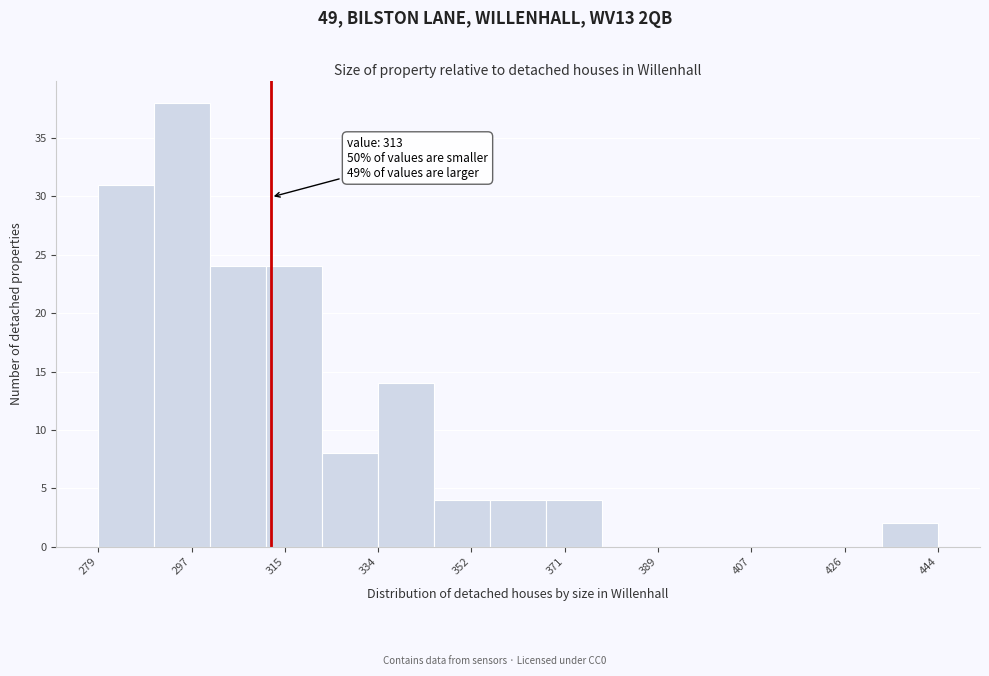

Which range on the x-axis has the tallest bar?

290 to 300